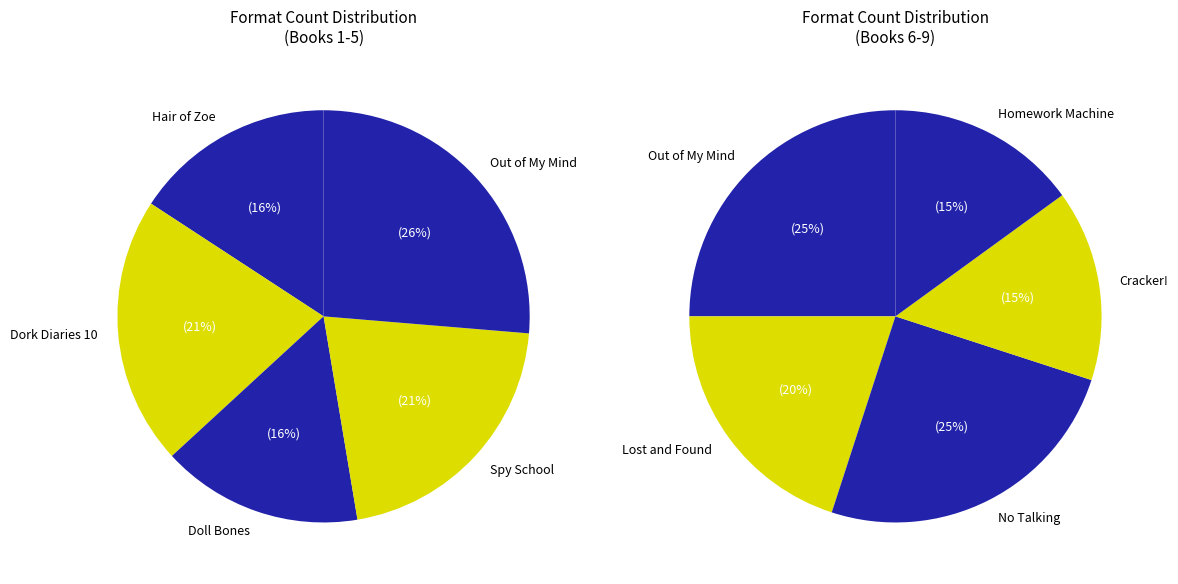

Between Lost and Found and Doll Bones, which is larger?

Lost and Found